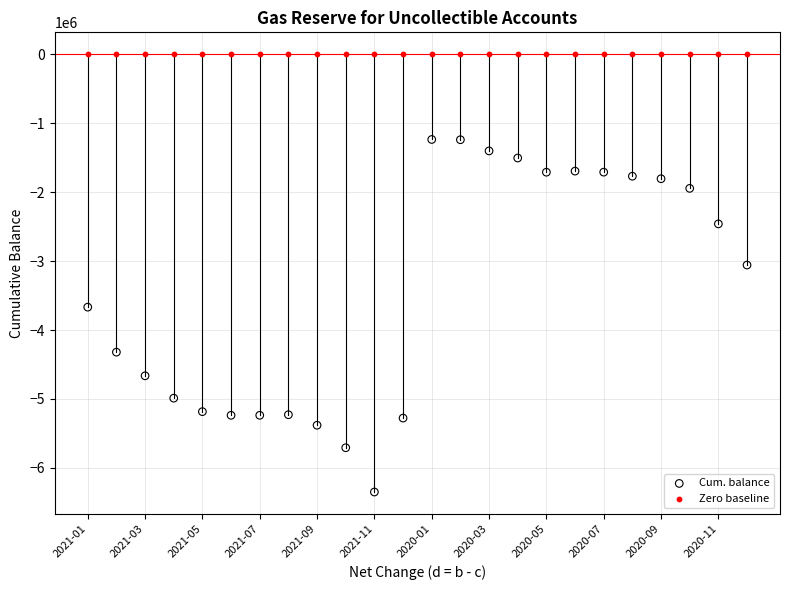

Which series contains the lowest Y value?

Cum. balance